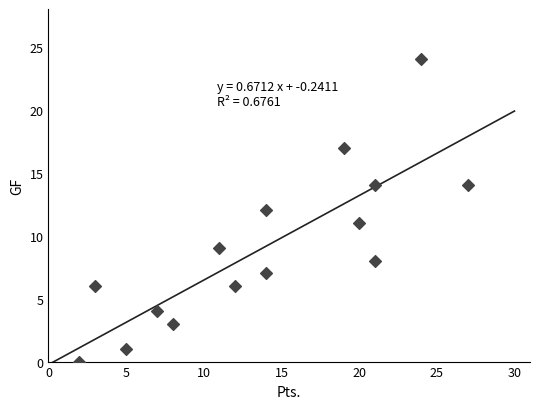

What is the range of Y values (max minus min)?

24